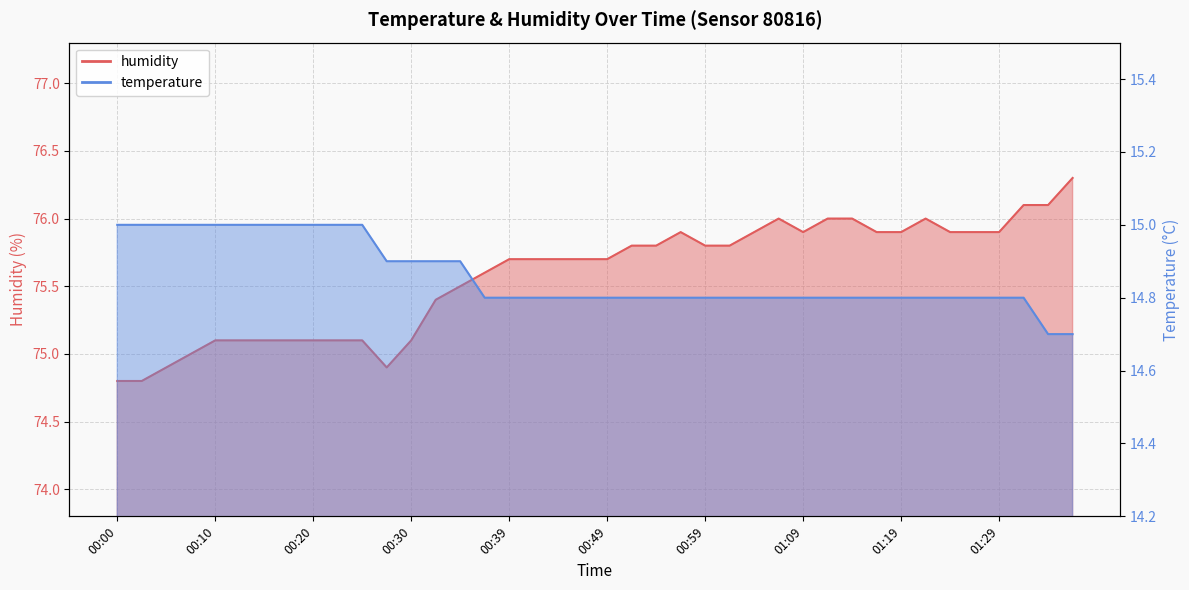

What is the value of the humidity point at the 31st from the left?

76.0